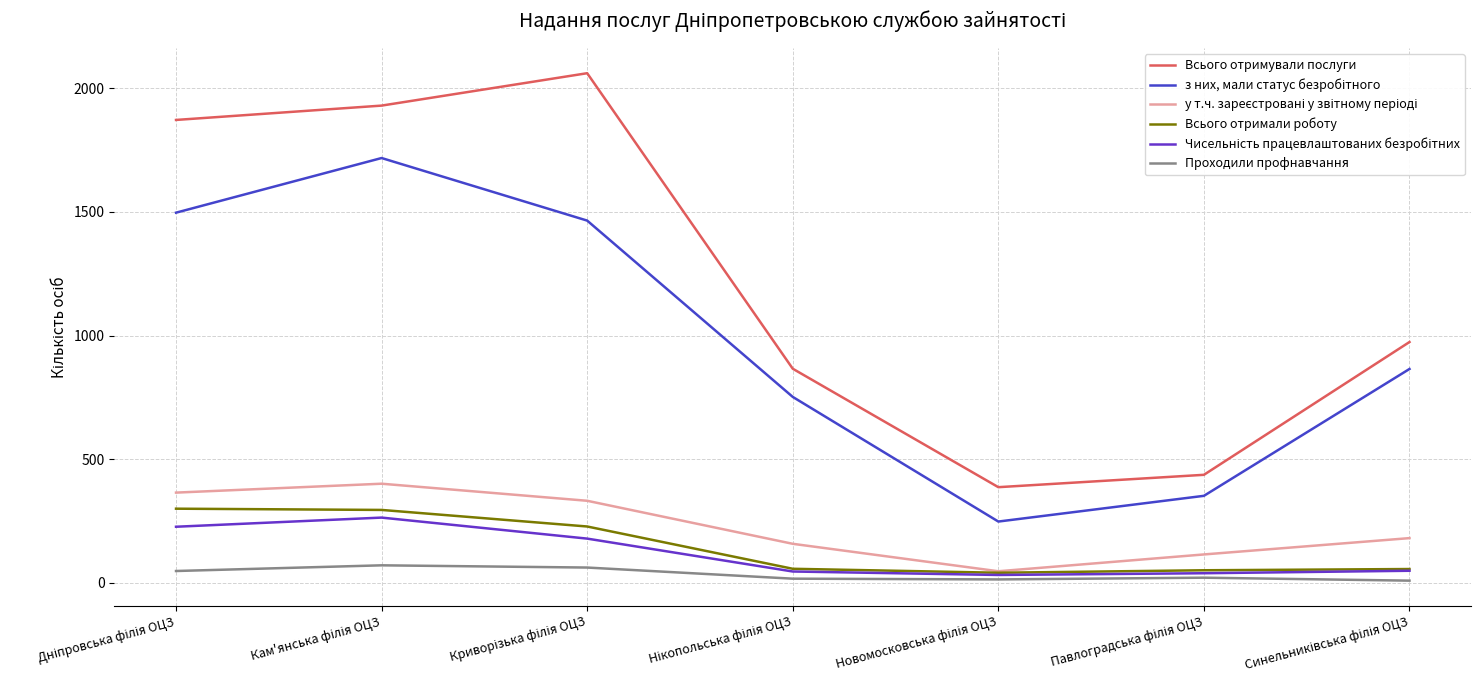

What is the sum of the Всього отримували послуги values at Кам'янська філія ОЦЗ and Павлоградська філія ОЦЗ?

2367